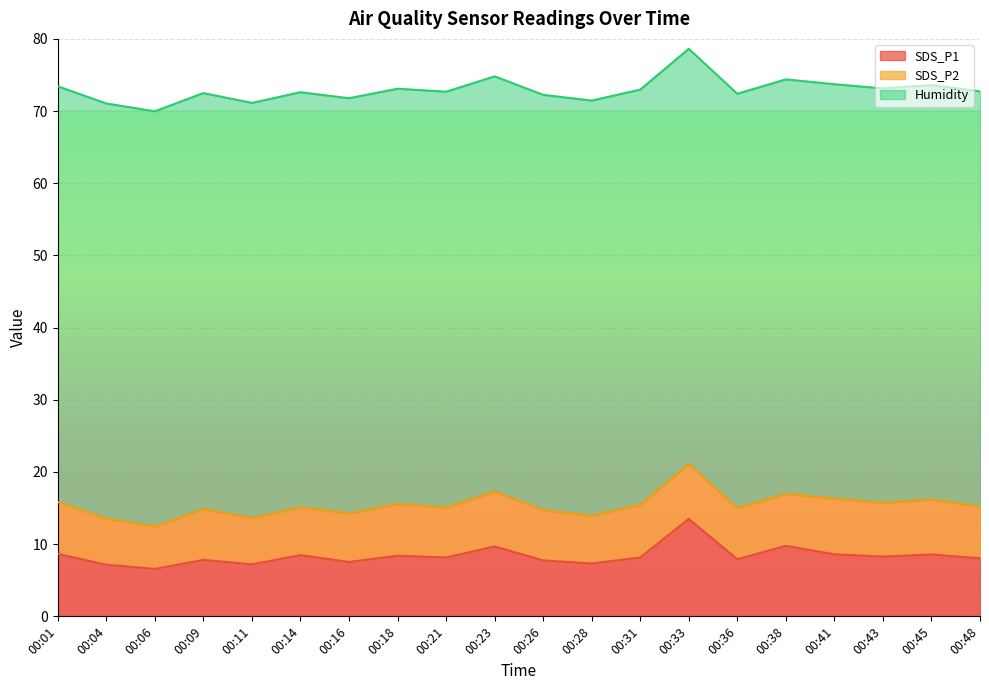

What is the difference between the maximum and second lowest values in the Humidity series?

0.2